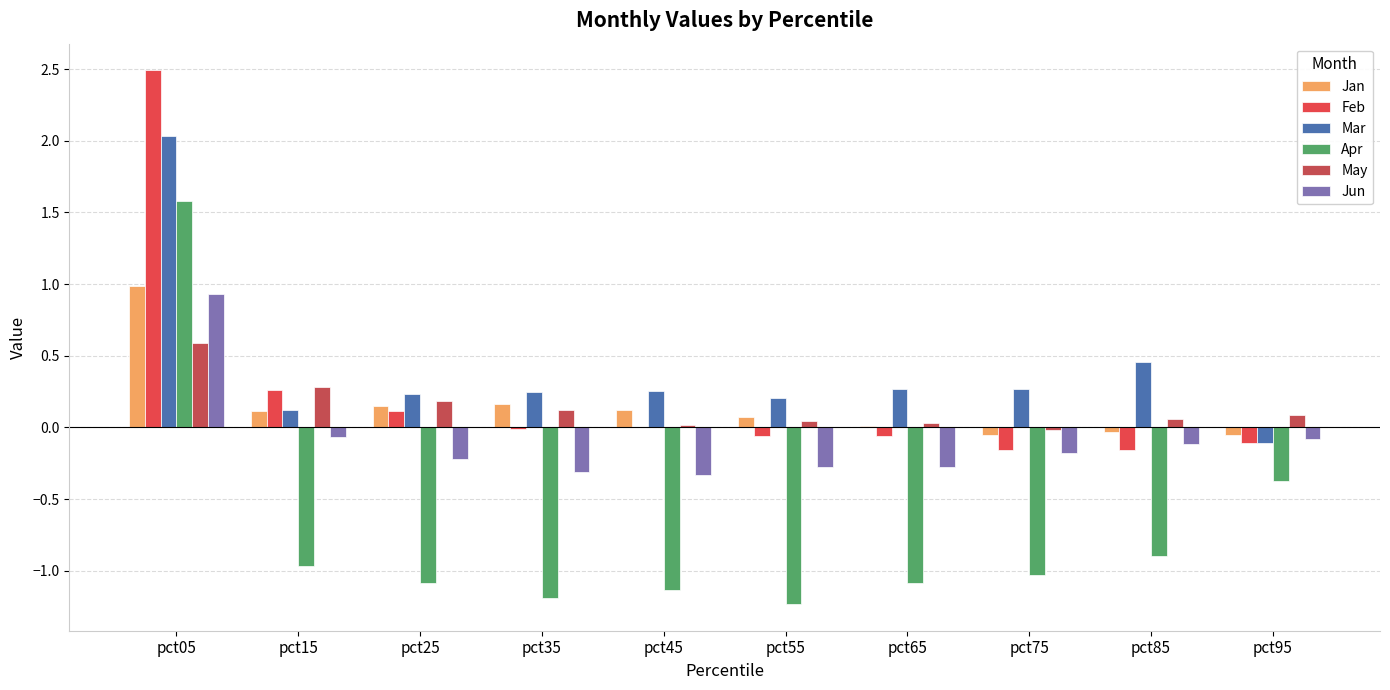

How many groups of bars are there?

10